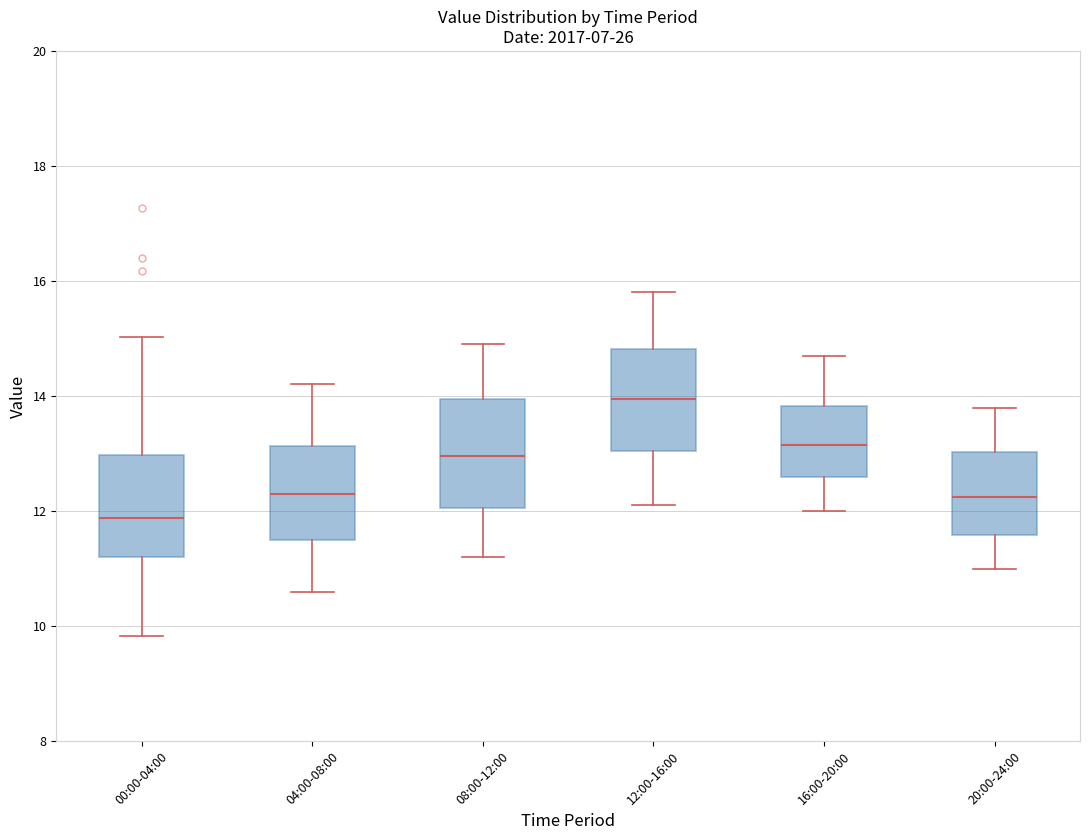

Reading left to right, transcribe this box plot: for each box, give where its median line is, the range the box spans, and where its two whiskers end, as read against the y-axis. The values are not printed on the chart, so give them approximately, as read against the axis.

00:00-04:00: median 11.8, box 11.2 to 13.0, whiskers 9.8 to 15.0
04:00-08:00: median 12.4, box 11.6 to 13.2, whiskers 10.6 to 14.2
08:00-12:00: median 13.0, box 12.0 to 14.0, whiskers 11.2 to 15.0
12:00-16:00: median 14.0, box 13.0 to 14.8, whiskers 12.2 to 15.8
16:00-20:00: median 13.2, box 12.6 to 13.8, whiskers 12.0 to 14.8
20:00-24:00: median 12.2, box 11.6 to 13.0, whiskers 11.0 to 13.8